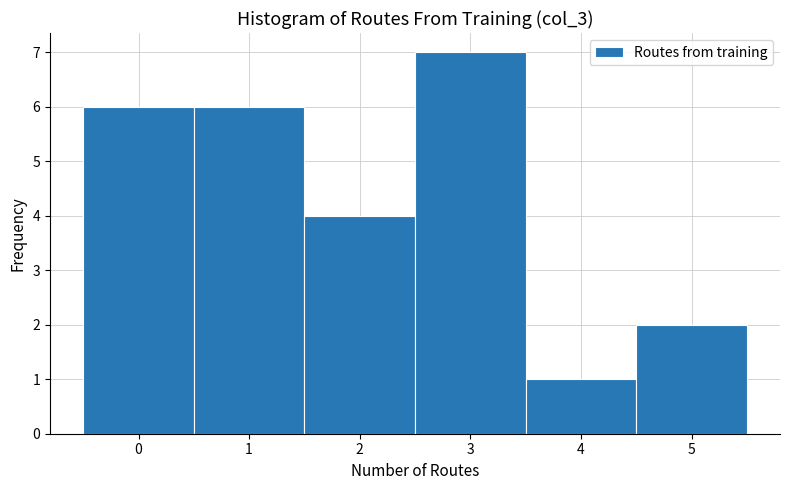

Reading left to right, transcribe this chart: for each bar, give the range it covers on the x-axis and its height. The values are not printed on the chart, so give them approximately, as read against the axis.

-0.5 to 0.5: 6
0.5 to 1.5: 6
1.5 to 2.5: 4
2.5 to 3.5: 7
3.5 to 4.5: 1
4.5 to 5.5: 2